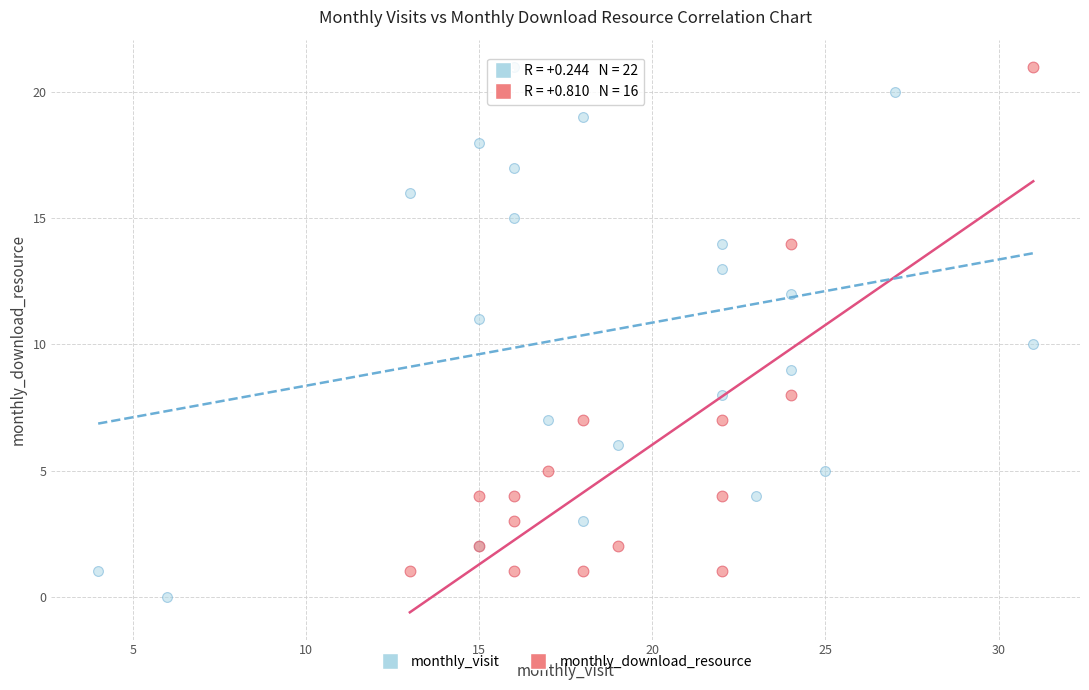

Which series reaches the minimum Y coordinate?

monthly_visit